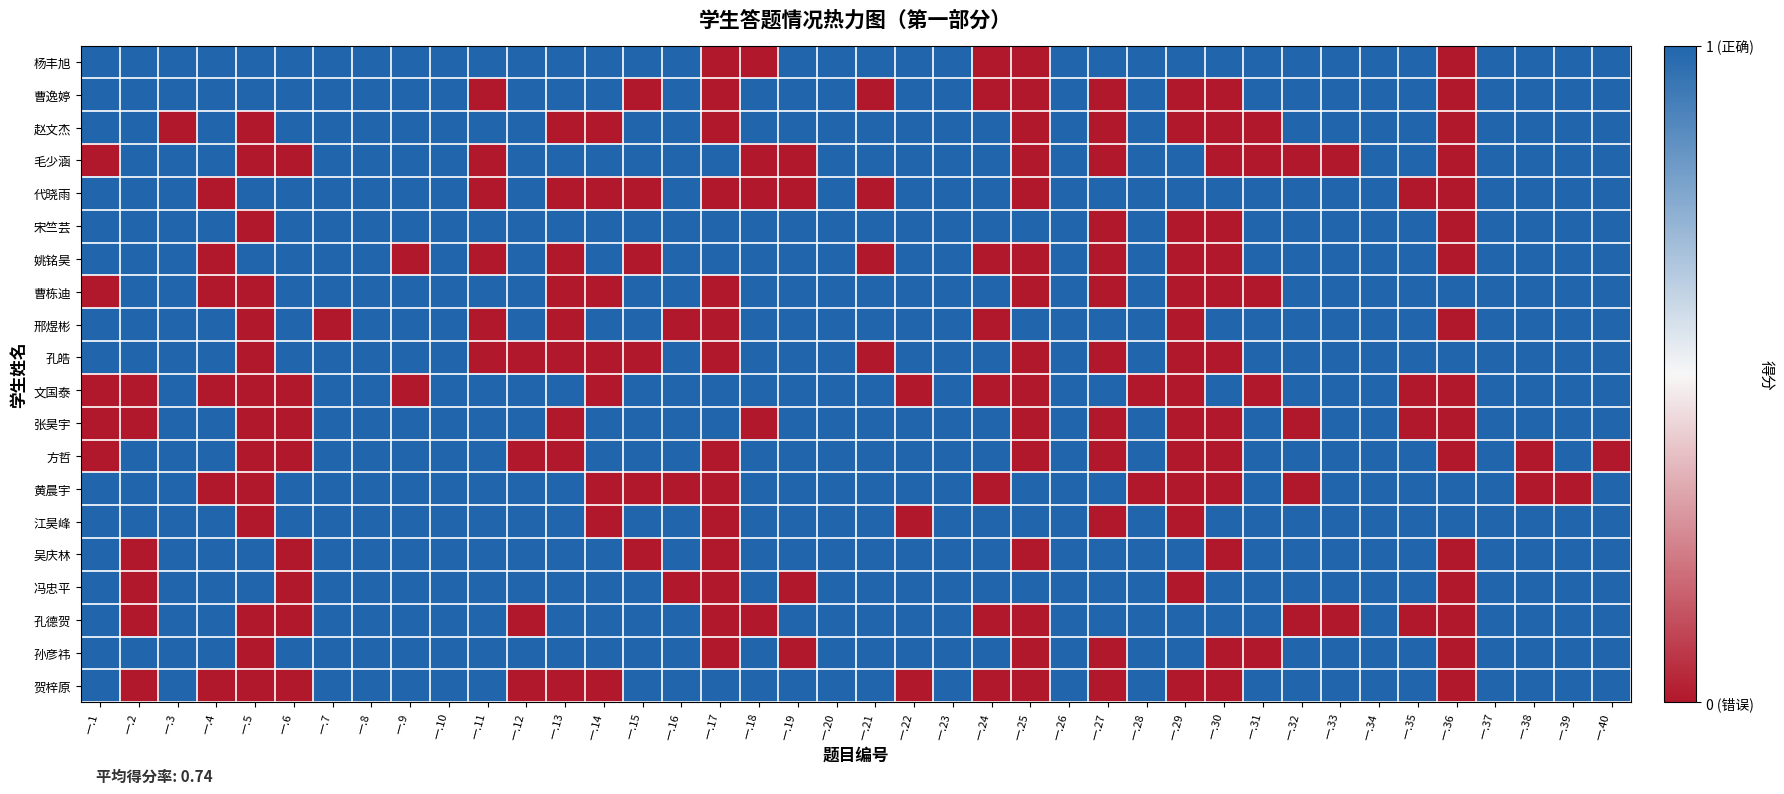

What is the difference between the highest and lowest values at 一.12?

1